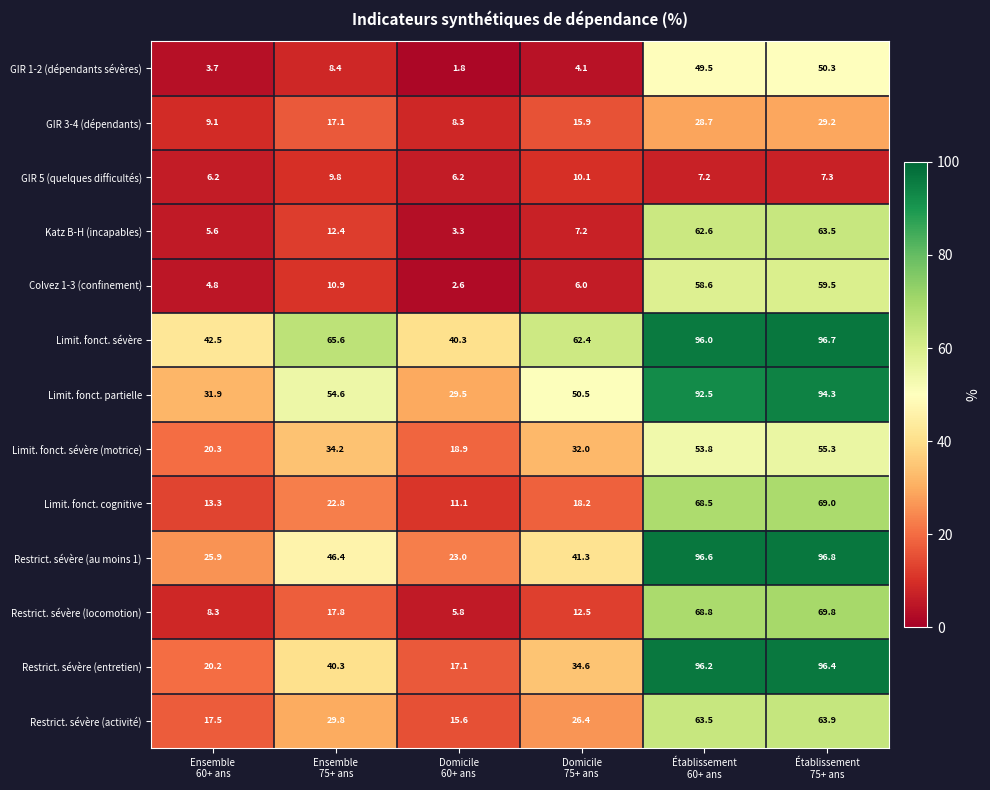

What is the average value of the Limit. fonct. cognitive series?

33.8